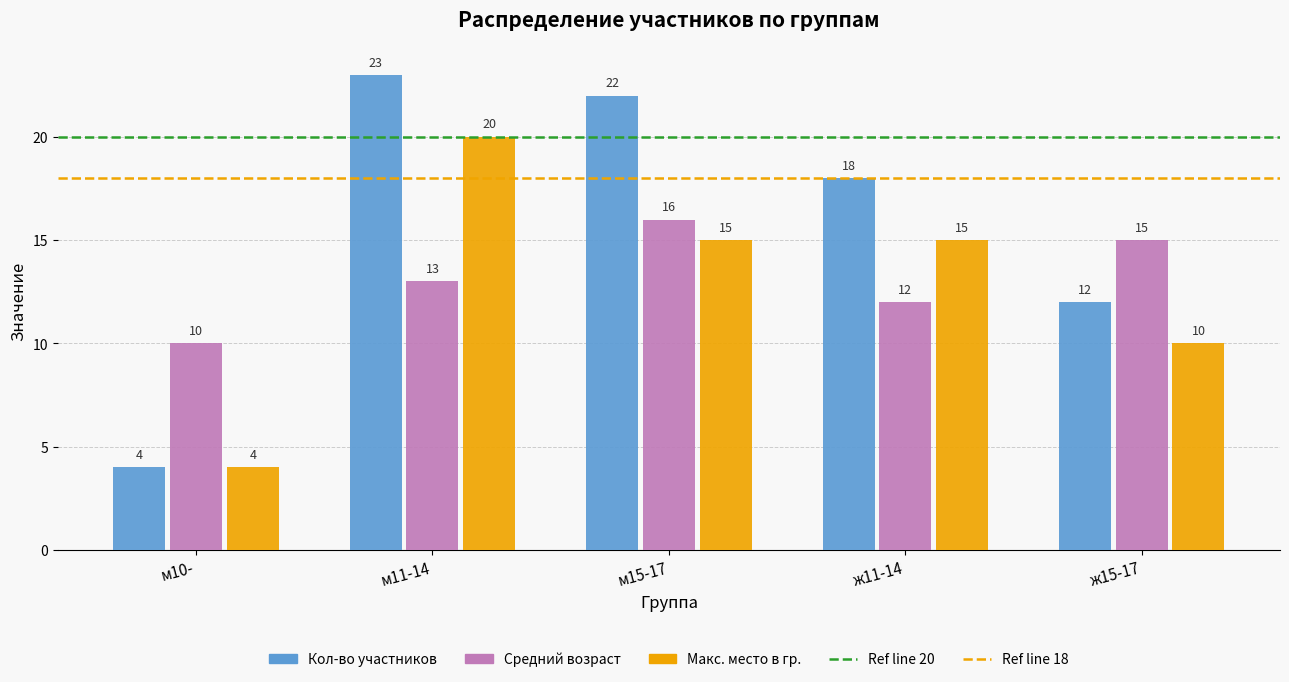

What is the label of the 5th bar from the left?

ж15-17